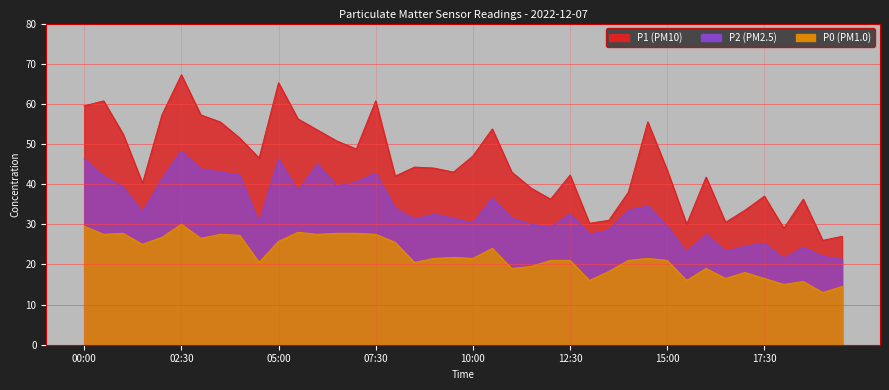

What is the label of the 21st point from the left?

10:00